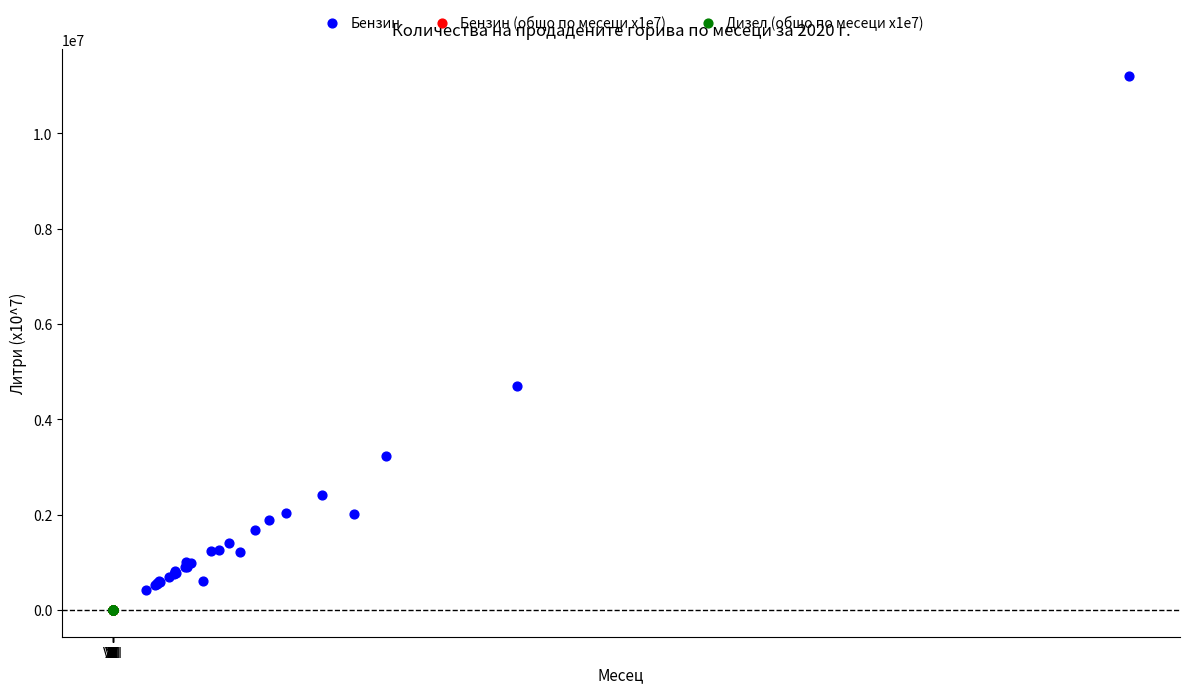

Which series reaches the maximum Y coordinate?

Бензин